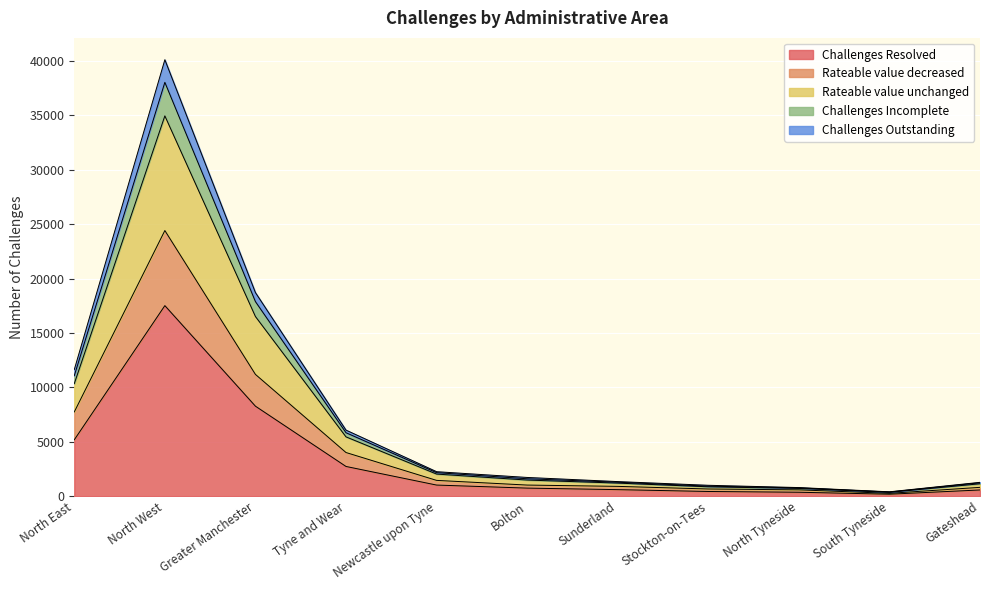

What is the highest value of the Challenges Resolved series?

17510